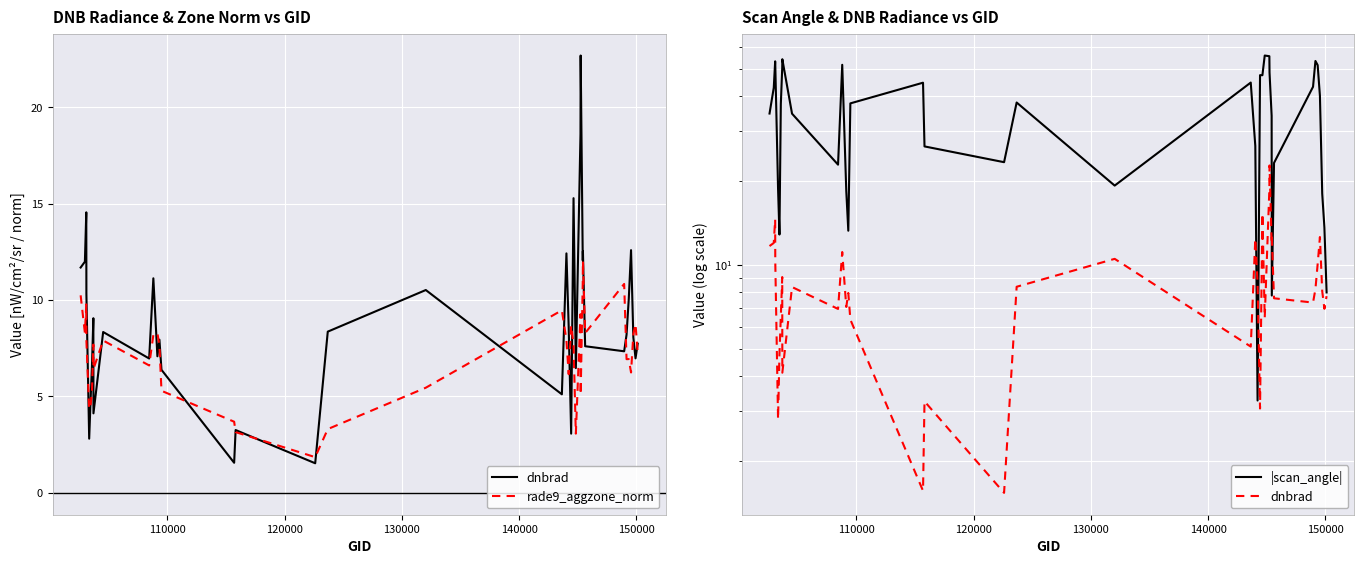

True or false: dnbrad and |scan_angle| intersect in this chart.

True